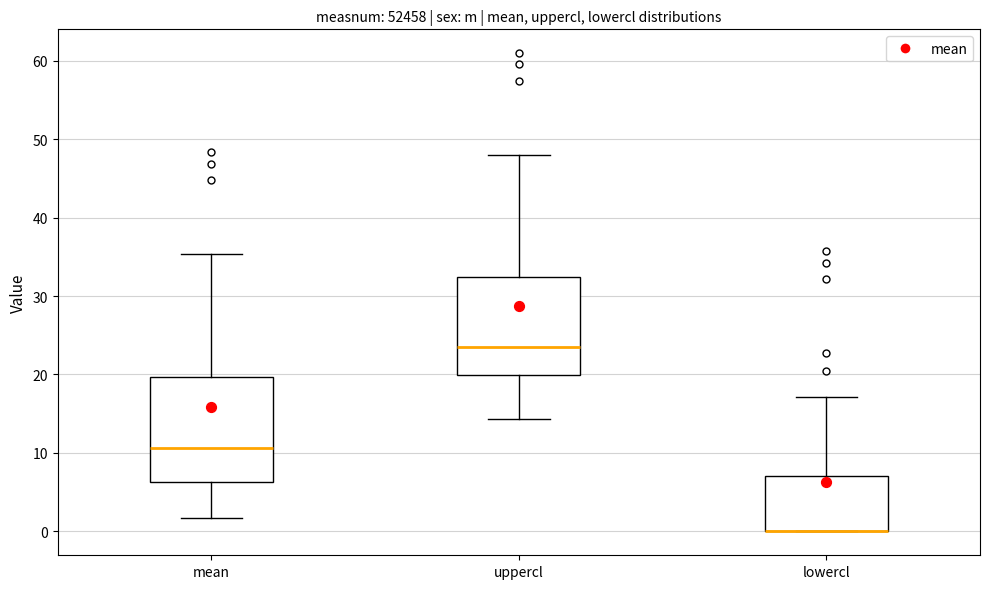

Where does the lower whisker of the box for mean end on the y-axis? The values are not printed on the chart, so give them approximately, as read against the axis.

2